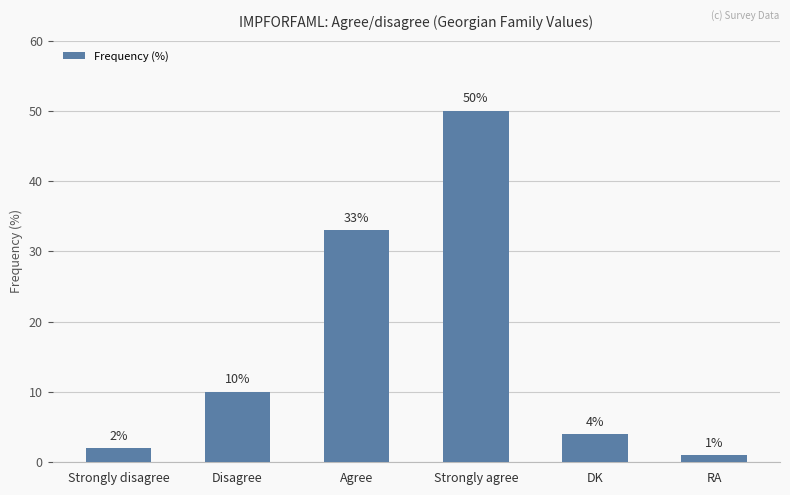

Reading right to left, list all the values displayed in this chart.

RA=1	DK=4	Strongly agree=50	Agree=33	Disagree=10	Strongly disagree=2